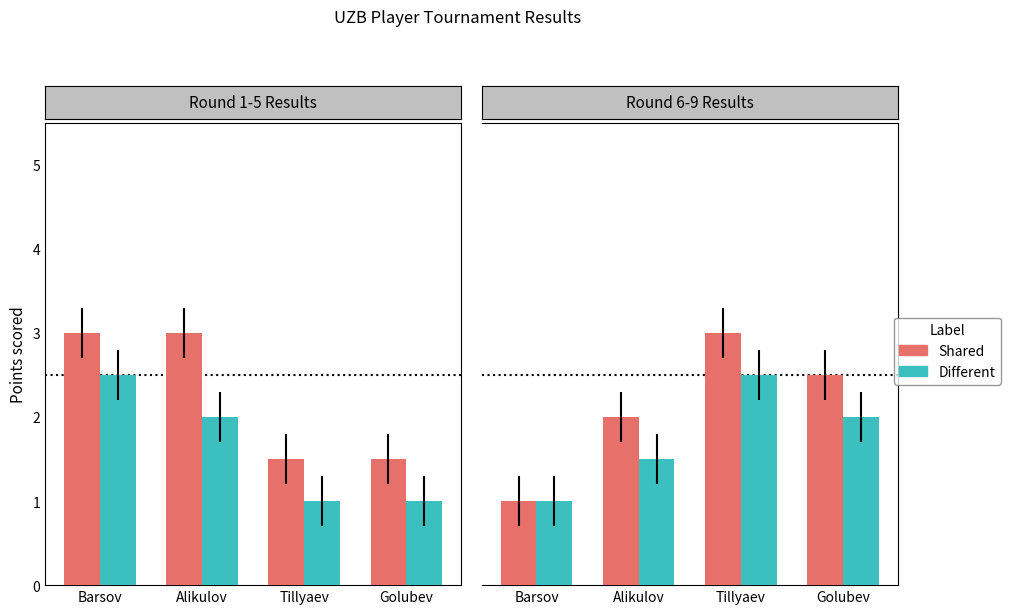

How many groups of bars are there?

4